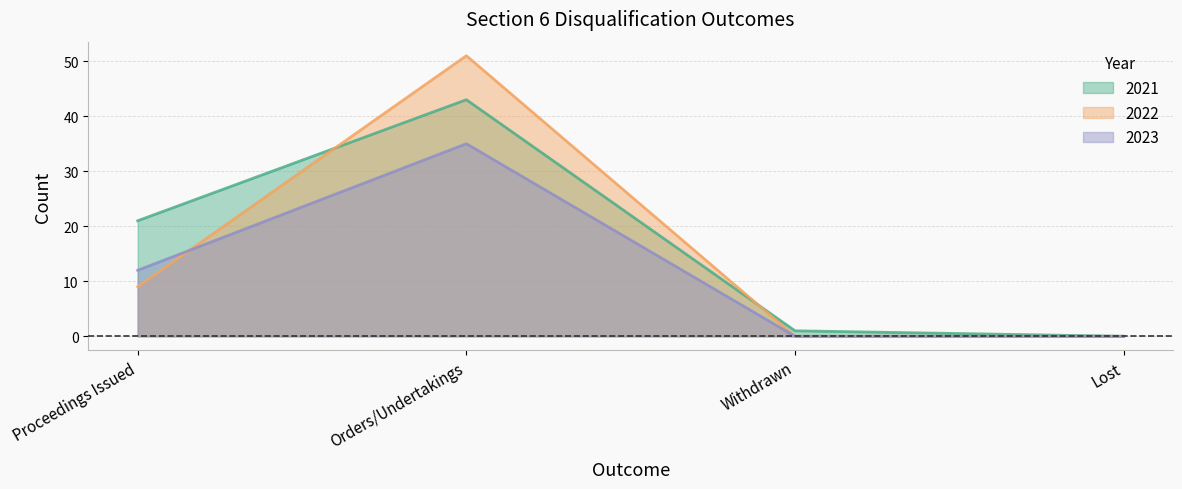

What are all the series names shown in the legend?

2021, 2022, 2023